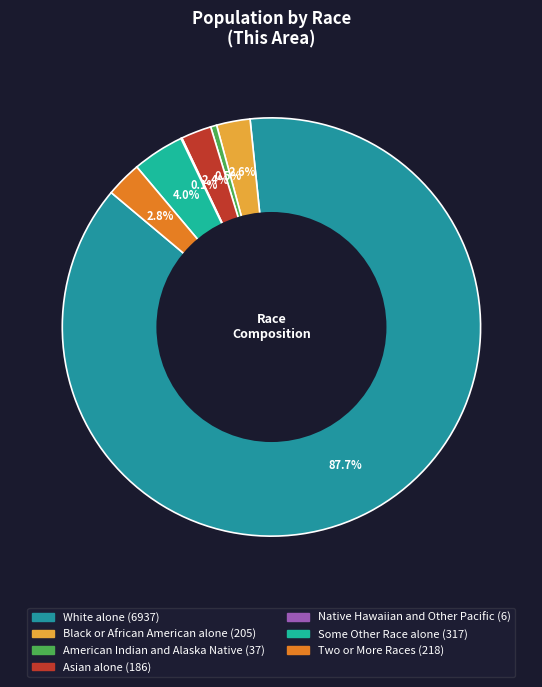

Does Two or More Races represent more than half of the total?

No